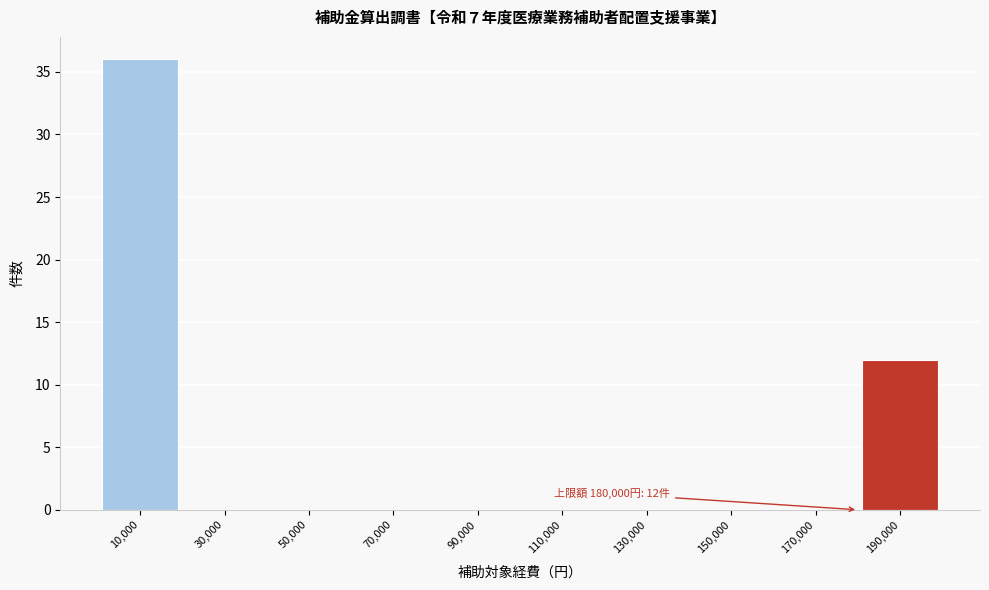

Which range on the x-axis has the tallest bar?

0 to 20000